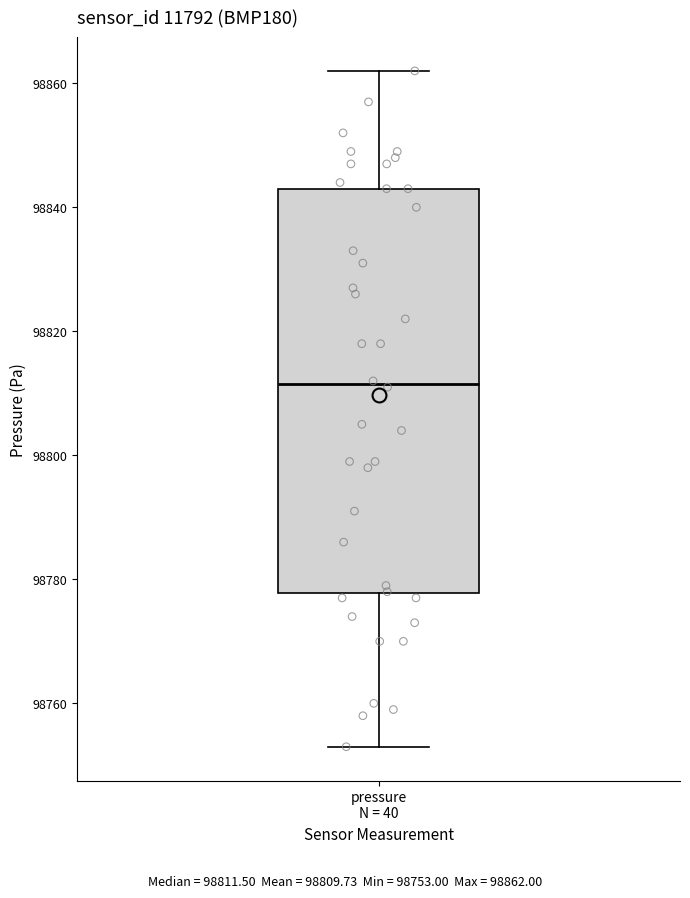

Read this box plot against the y-axis: the position of the median line, the range covered by the box, and the ends of both whiskers. The values are not printed on the chart, so give them approximately, as read against the axis.

median 98812, box 98778 to 98844, whiskers 98754 to 98862